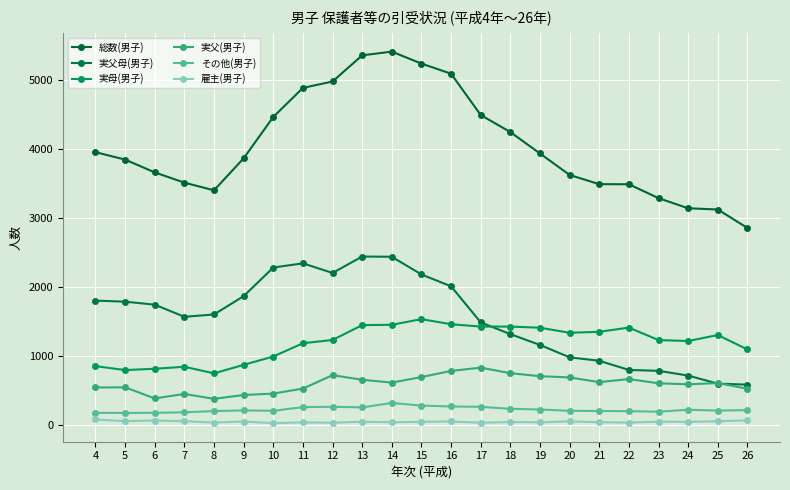

Which series changed the most between 16 and 18?

総数(男子)